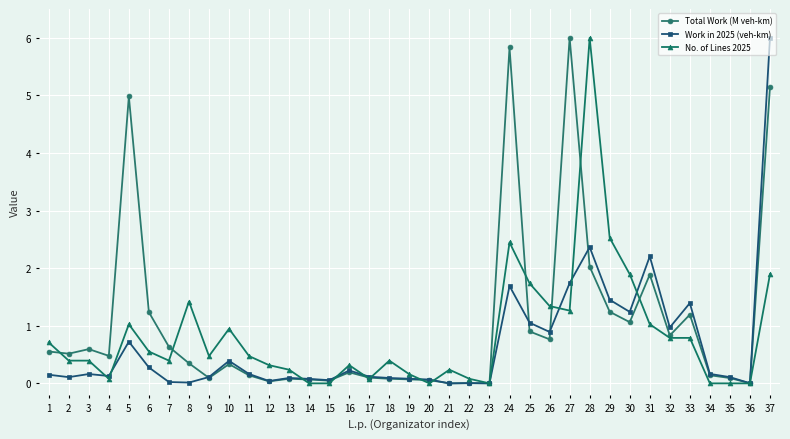

How many series are shown in this chart?

3